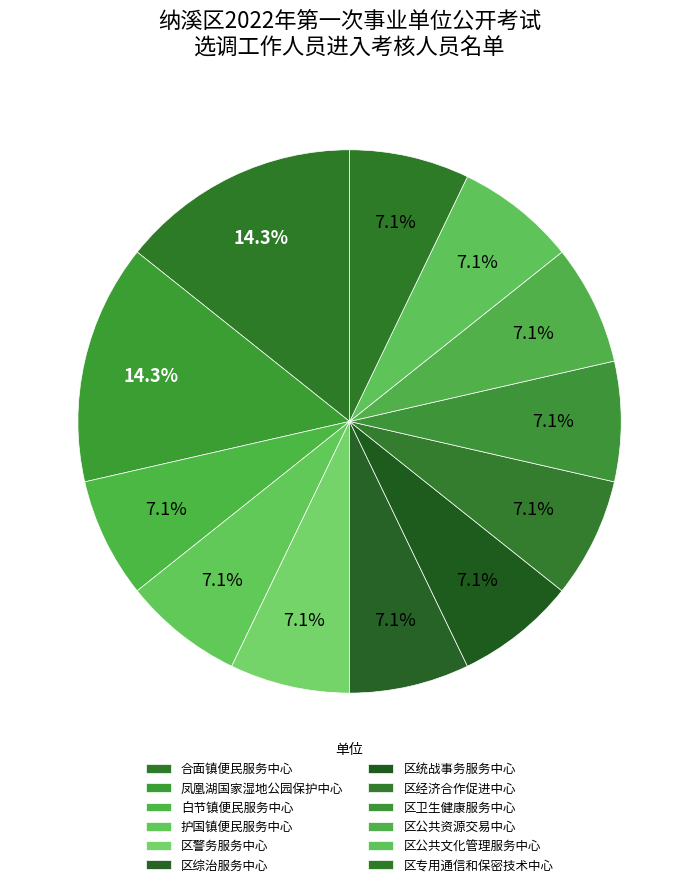

How many slices are in this pie chart?

12